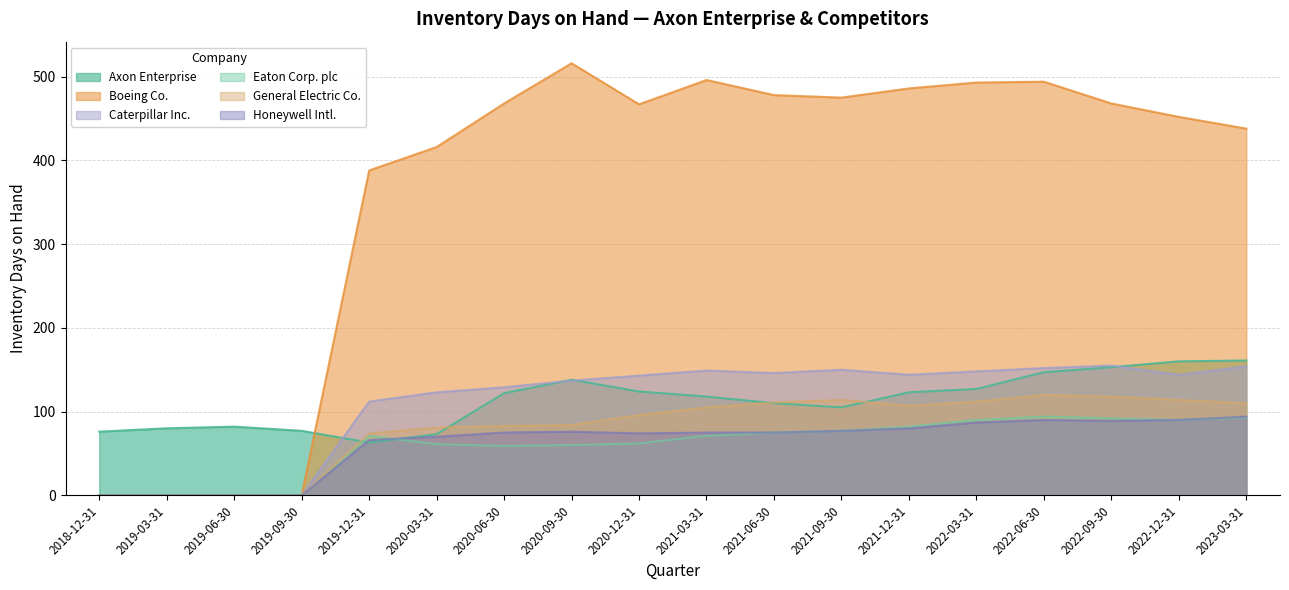

What is the total value across all series at 2022-12-31?

1050